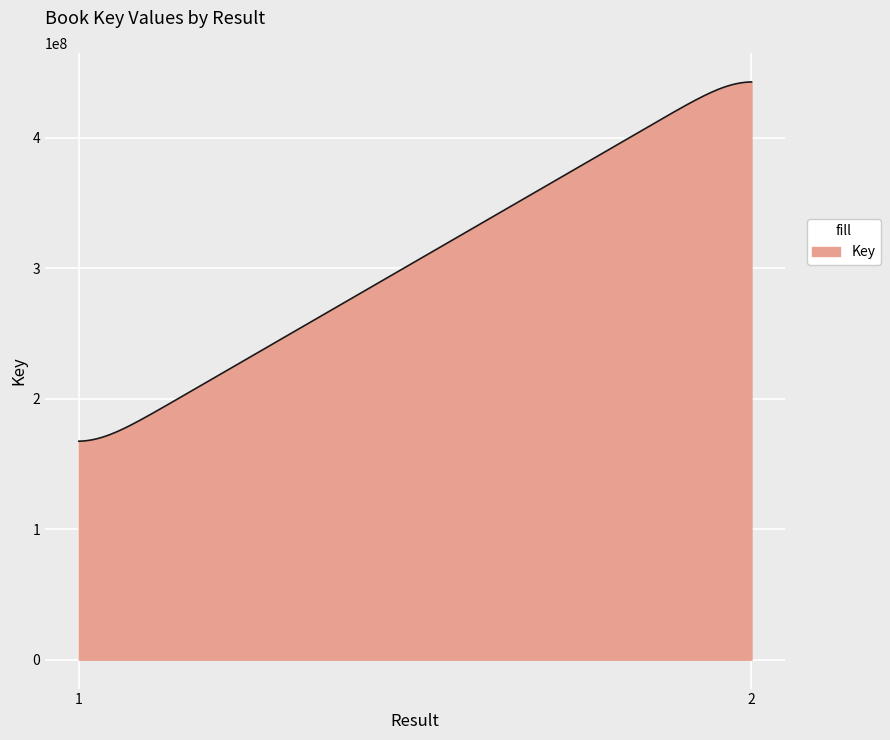

What is the maximum value shown in the chart?

442730898.1